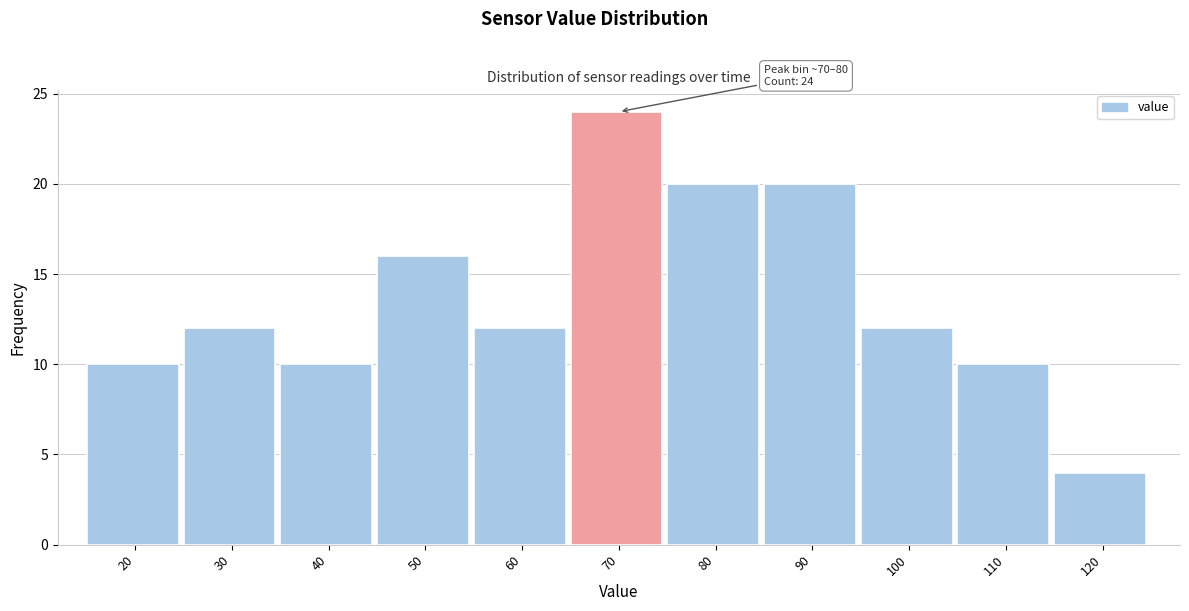

Reading left to right, list all the values displayed in this chart.

10	12	10	16	12	24	20	20	12	10	4